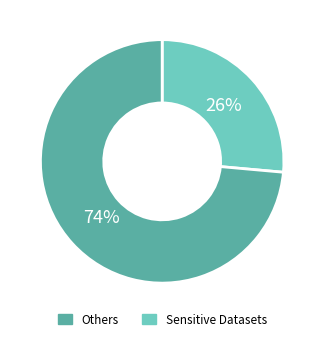

Is there any slice that represents more than half of the pie?

Yes